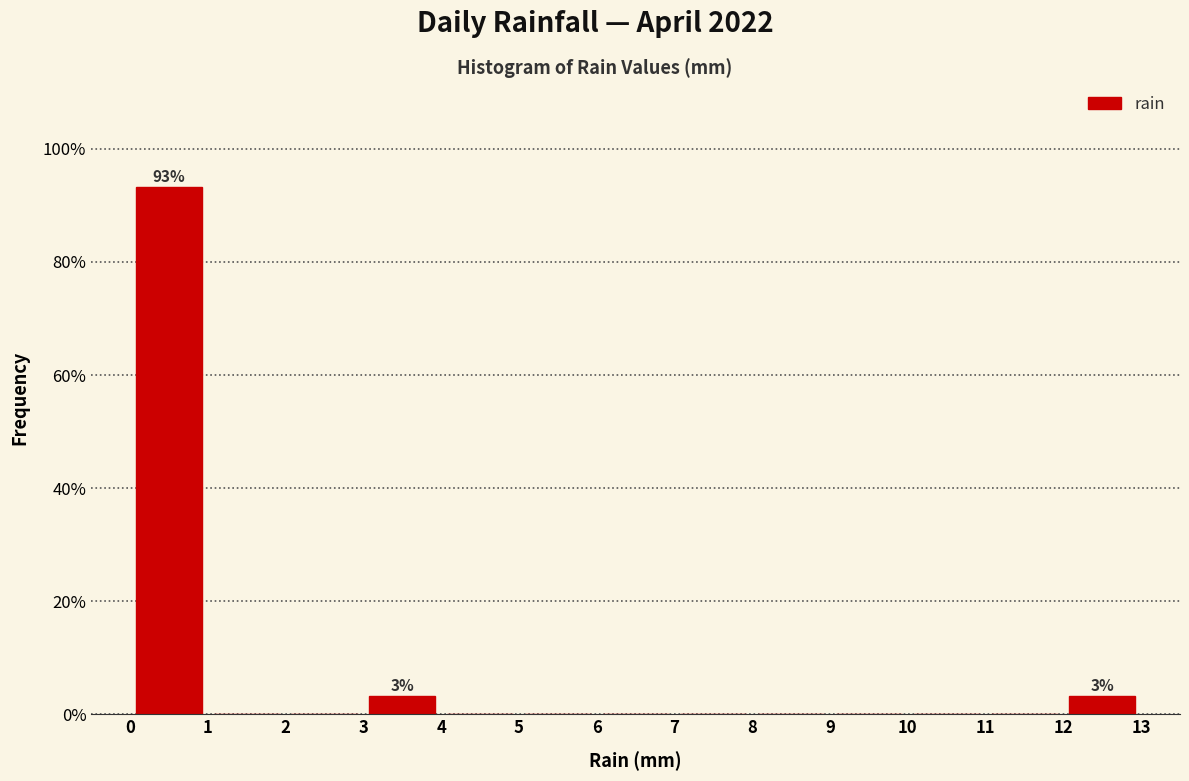

Which range on the x-axis has the tallest bar?

0 to 1